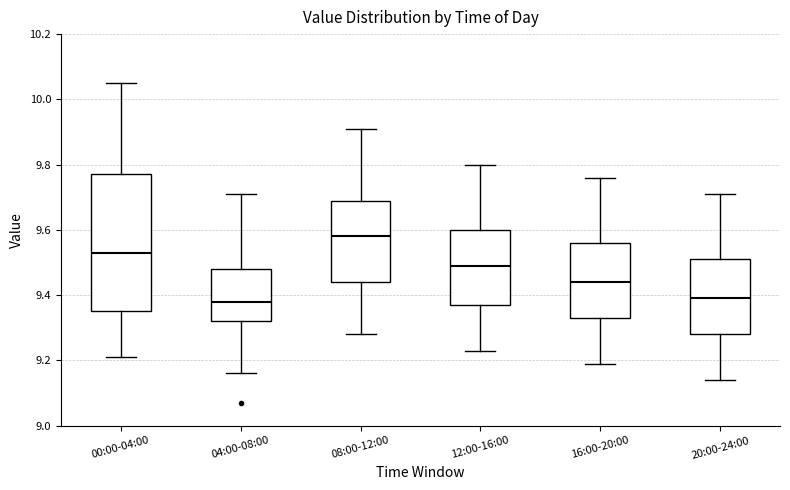

Reading left to right, read every box against the y-axis: the position of its median line, the range the box covers, and the ends of its whiskers. The values are not printed on the chart, so give them approximately, as read against the axis.

00:00-04:00: median 9.54, box 9.36 to 9.78, whiskers 9.22 to 10.06
04:00-08:00: median 9.38, box 9.32 to 9.48, whiskers 9.16 to 9.72
08:00-12:00: median 9.58, box 9.44 to 9.70, whiskers 9.28 to 9.92
12:00-16:00: median 9.50, box 9.38 to 9.60, whiskers 9.24 to 9.80
16:00-20:00: median 9.44, box 9.34 to 9.56, whiskers 9.20 to 9.76
20:00-24:00: median 9.40, box 9.28 to 9.52, whiskers 9.14 to 9.72